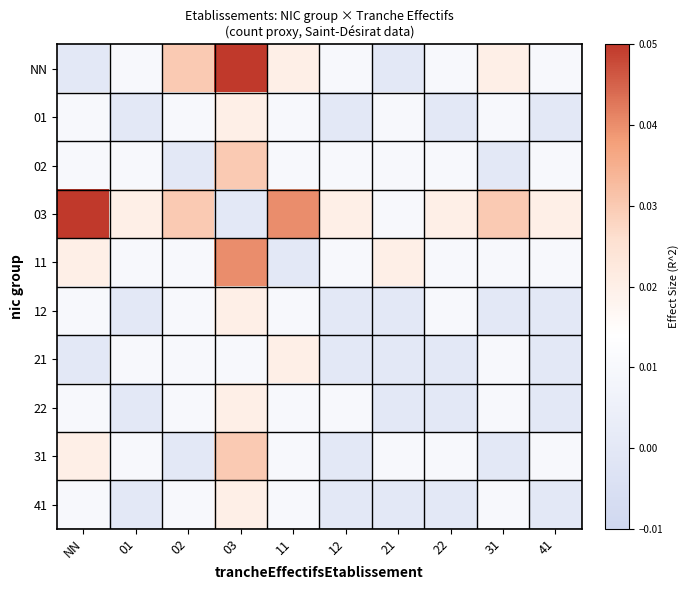

At how many categories does at least one series exceed 0?

10